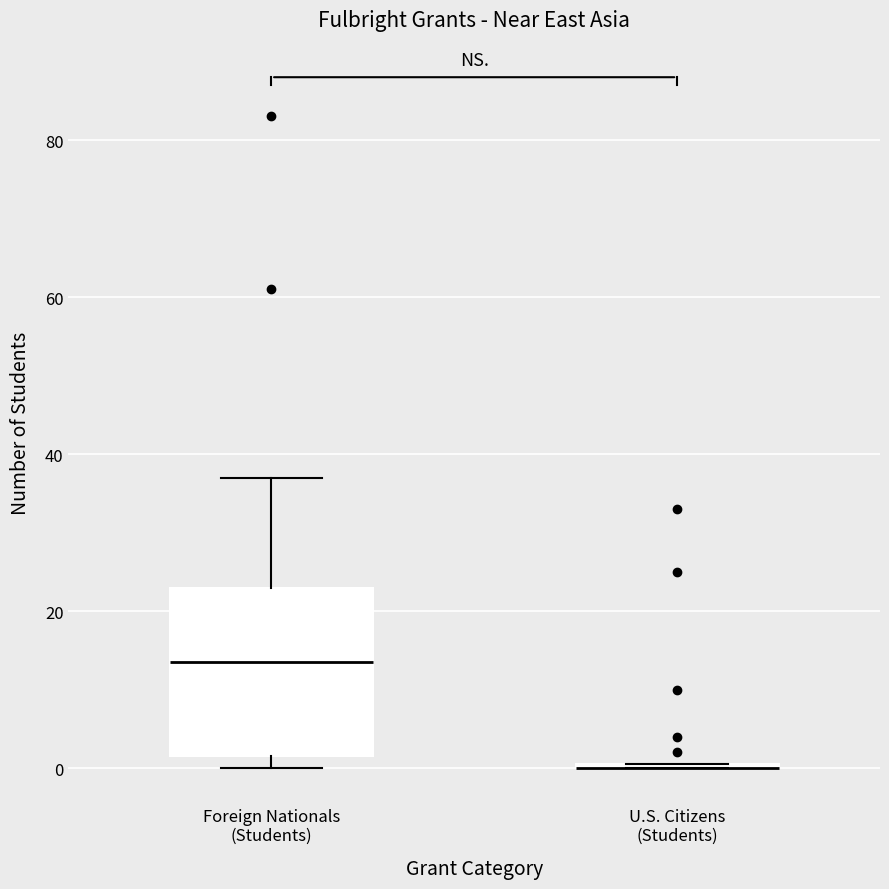

Reading left to right, transcribe this box plot: for each box, give where its median line is, the range the box spans, and where its two whiskers end, as read against the y-axis. The values are not printed on the chart, so give them approximately, as read against the axis.

Foreign Nationals (Students): median 14, box 2 to 24, whiskers 0 to 38
U.S. Citizens (Students): box collapsed to a line at 0, whiskers 0 to 0